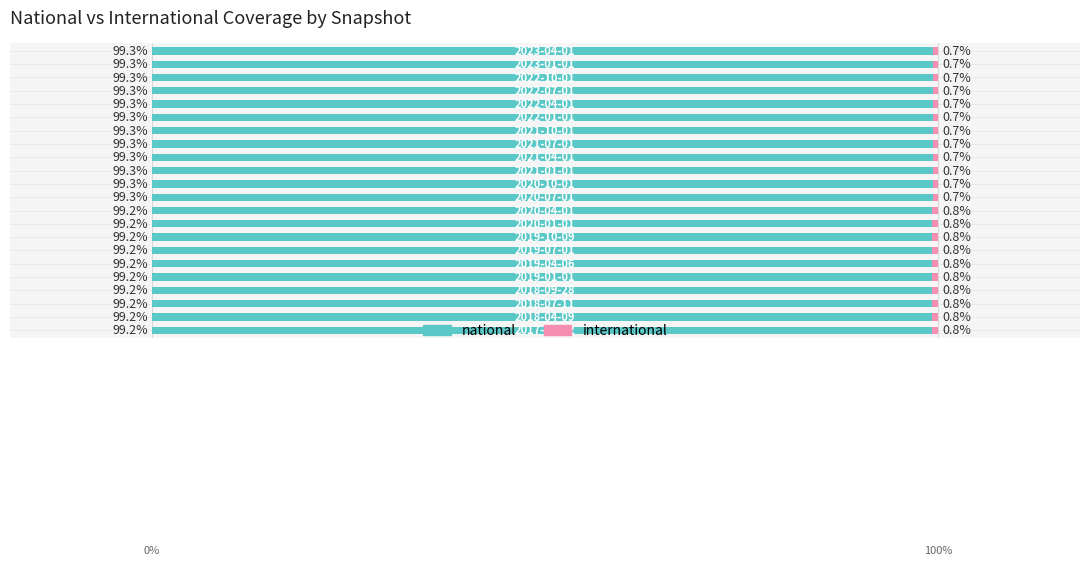

What is the value of the national bar at the 10th from the left?

99.2